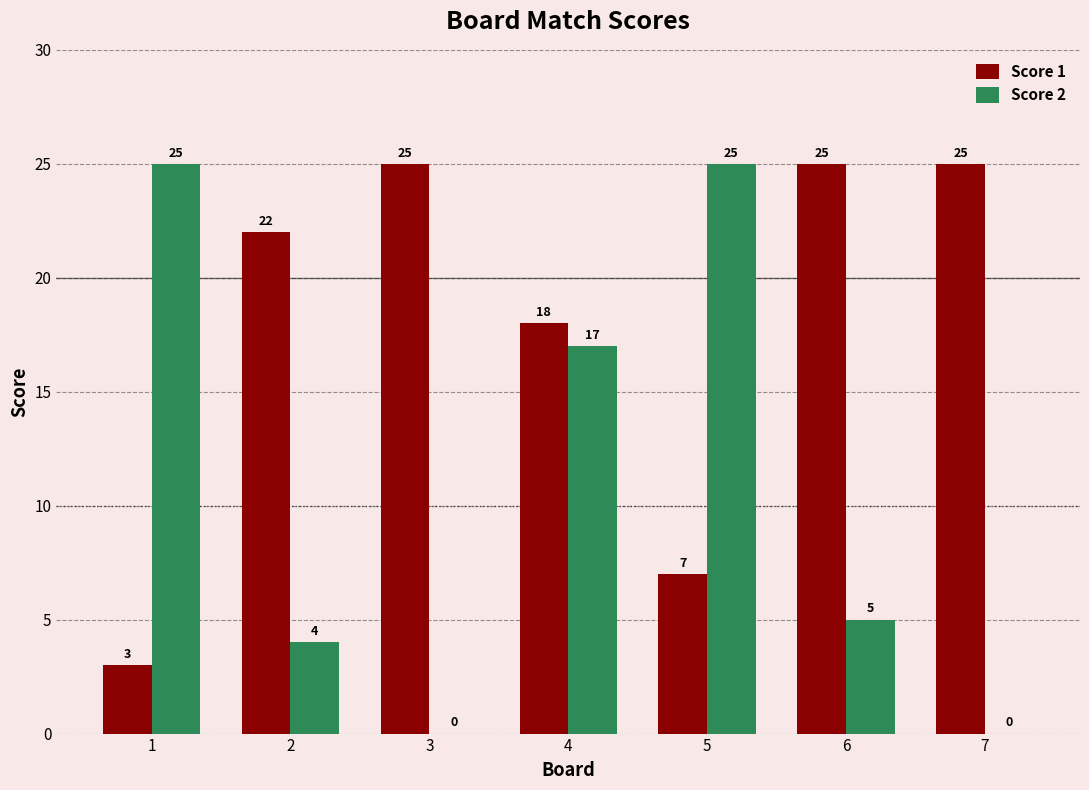

What is the sum of the Score 1 values at 5 and 3?

32